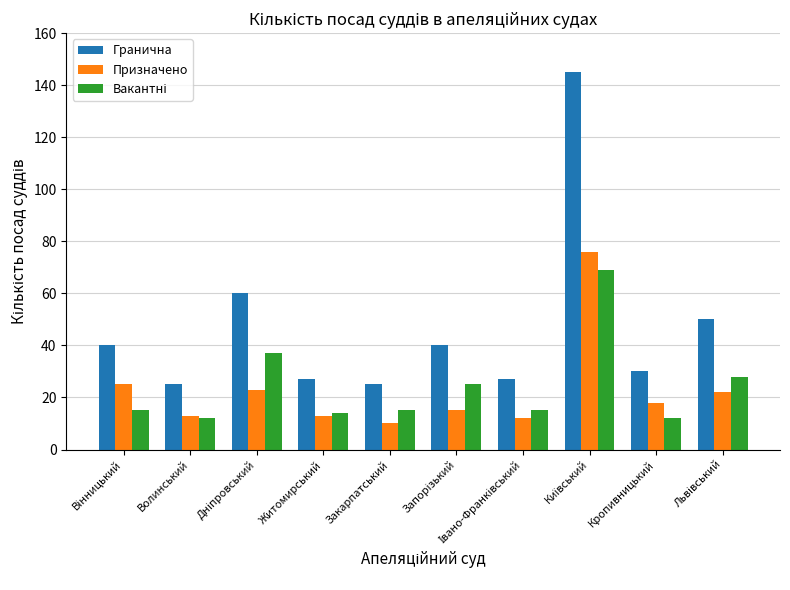

Which category has the lowest value across all series?

Закарпатський